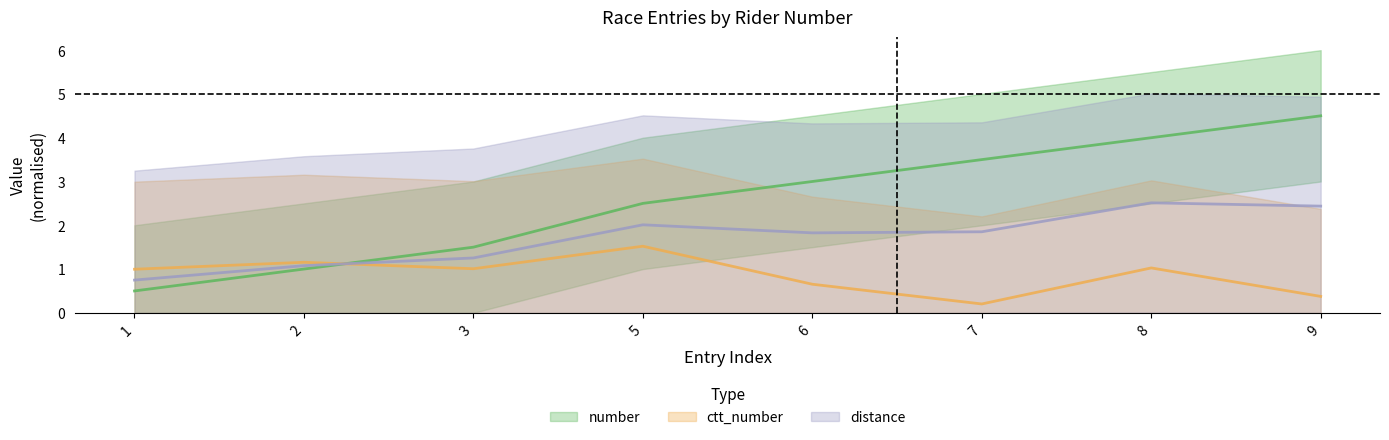

Where does the ctt_number series first go above 1?

2